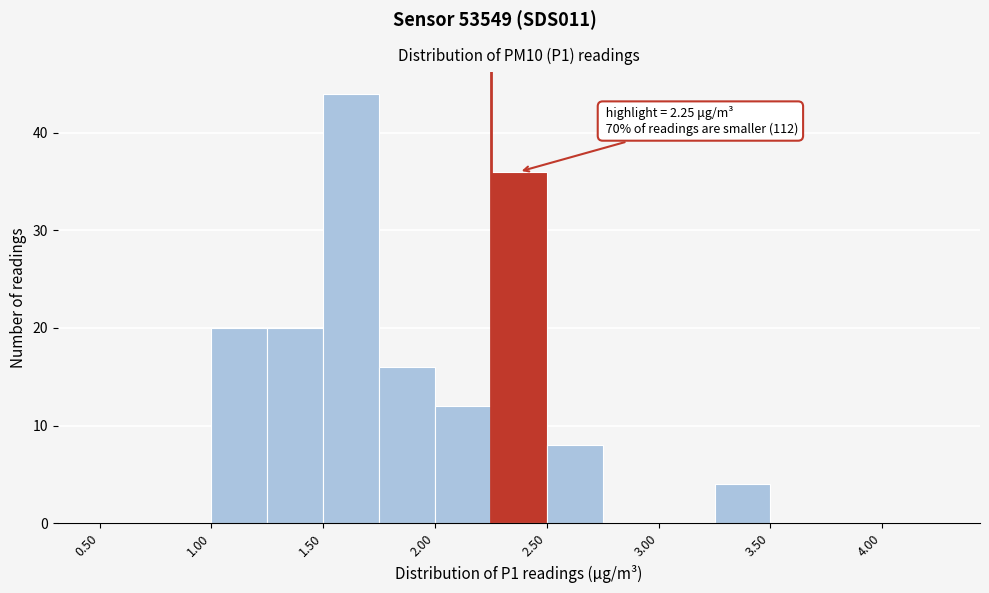

Over which range of the x-axis is the bar tallest?

1.50 to 1.75